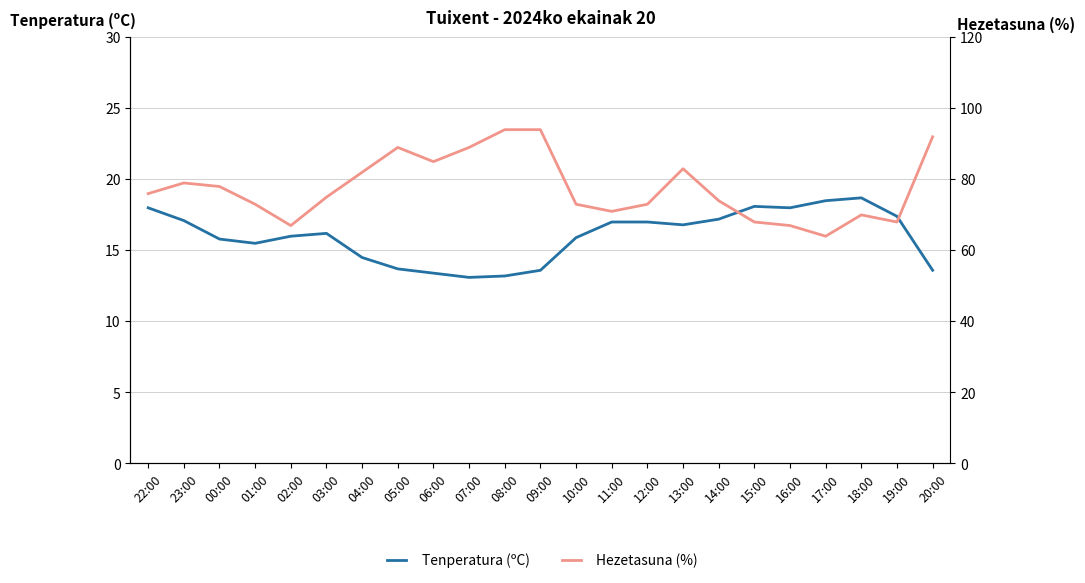

Which category has the highest value across all series?

08:00